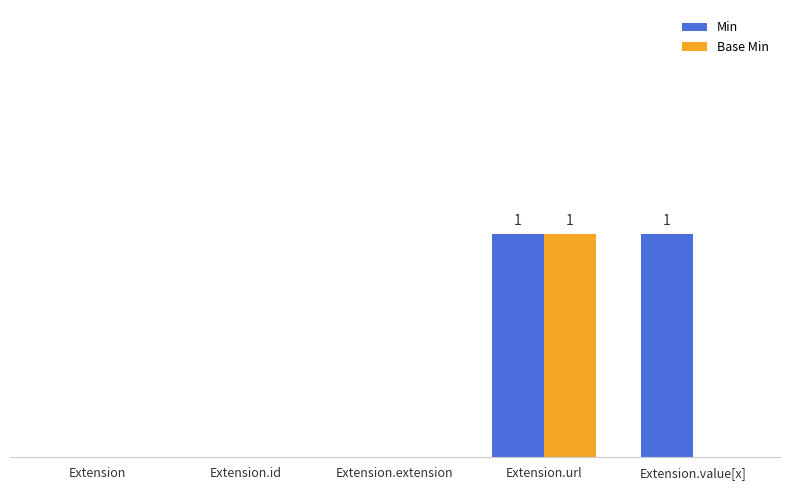

Between Extension.id and Extension.extension, which series saw the biggest shift?

Min